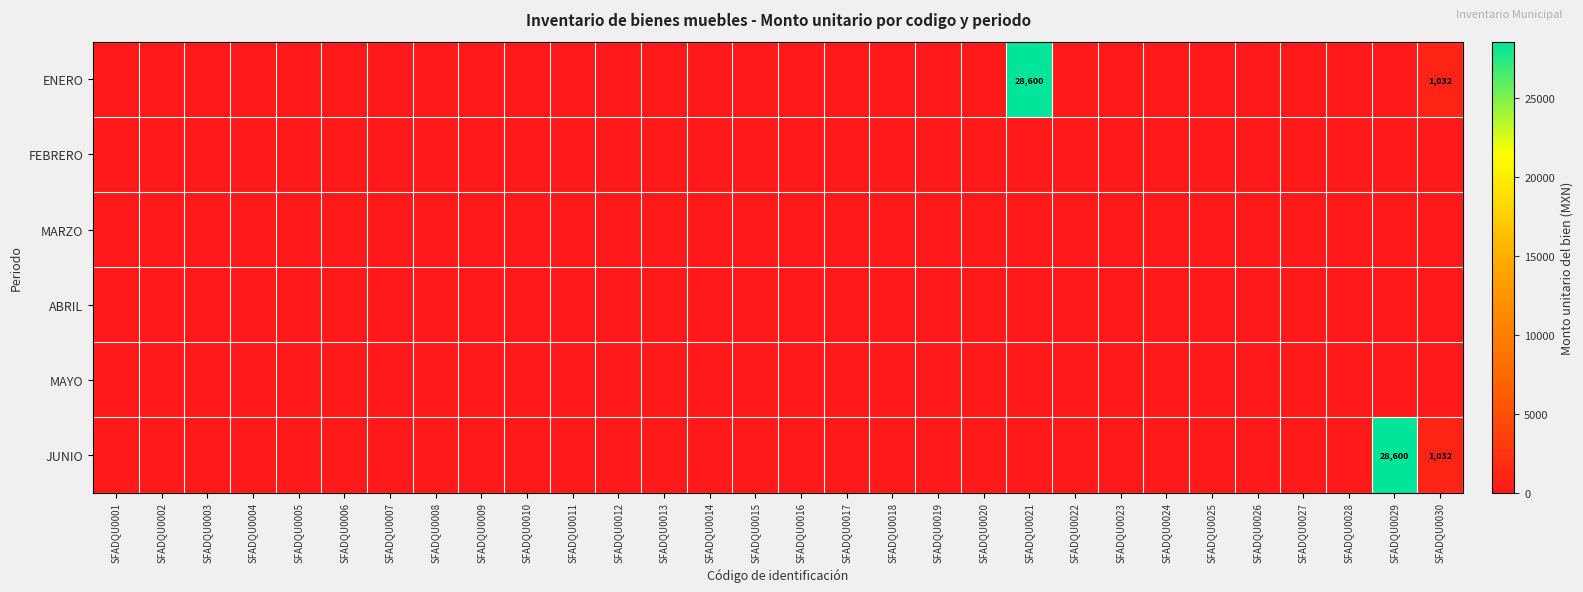

The JUNIO series shows 526 at SFADQU0030. True or false?

False